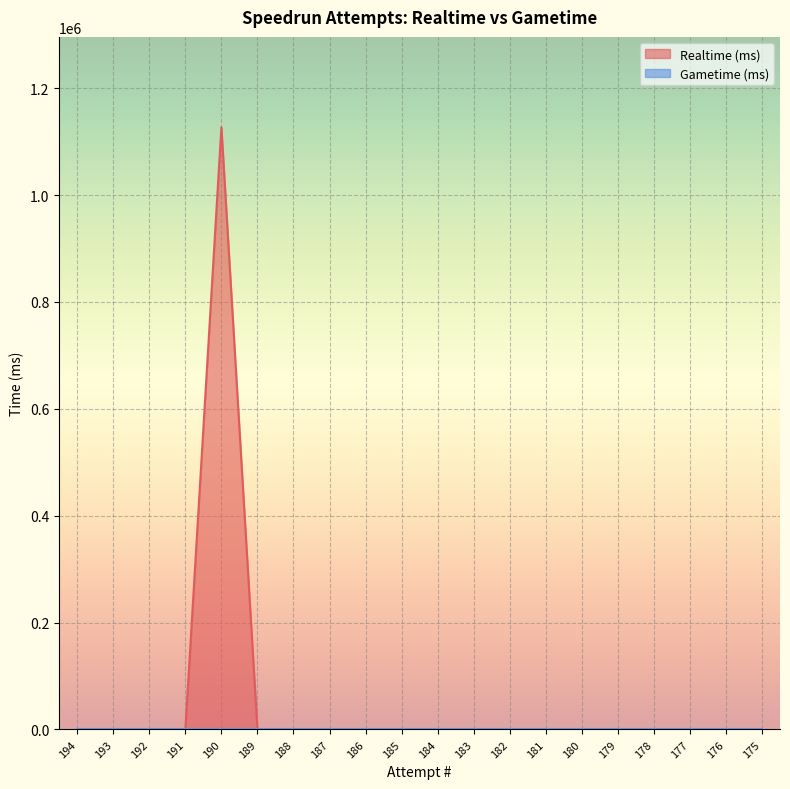

Count the number of categories in the chart.

20